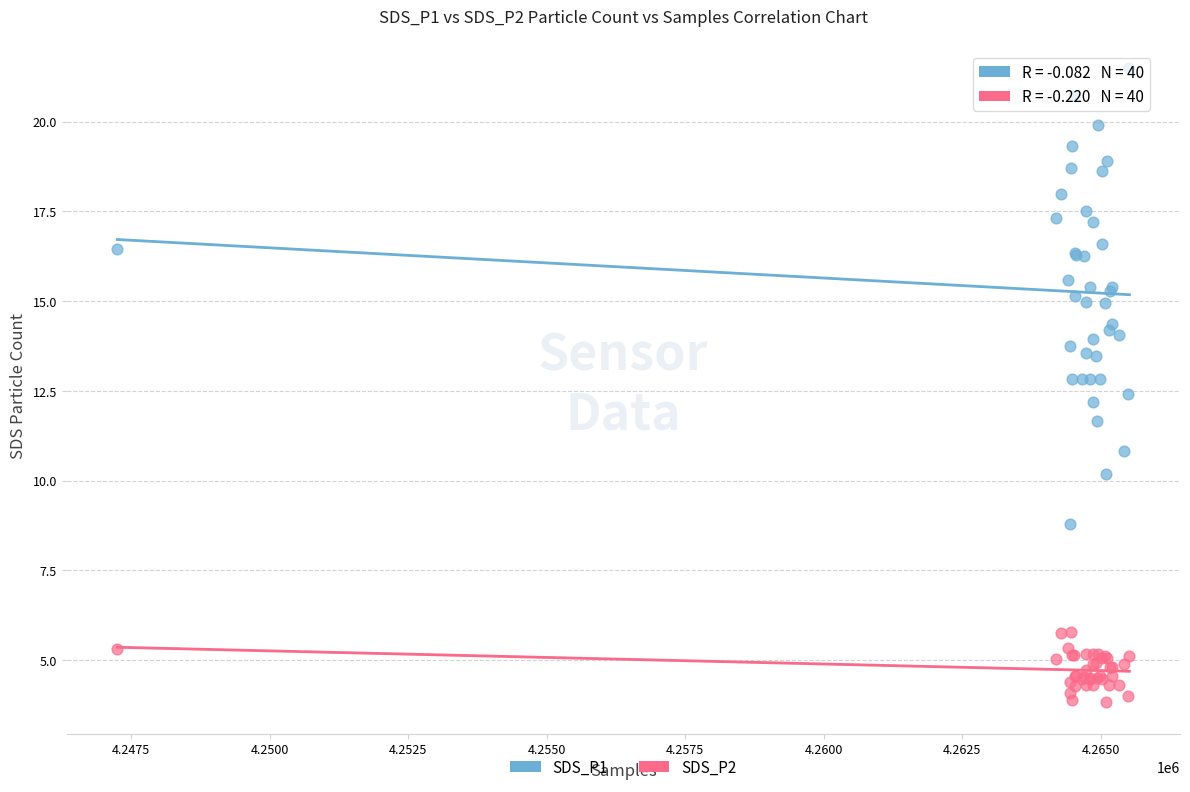

Which series reaches the maximum Y coordinate?

SDS_P1